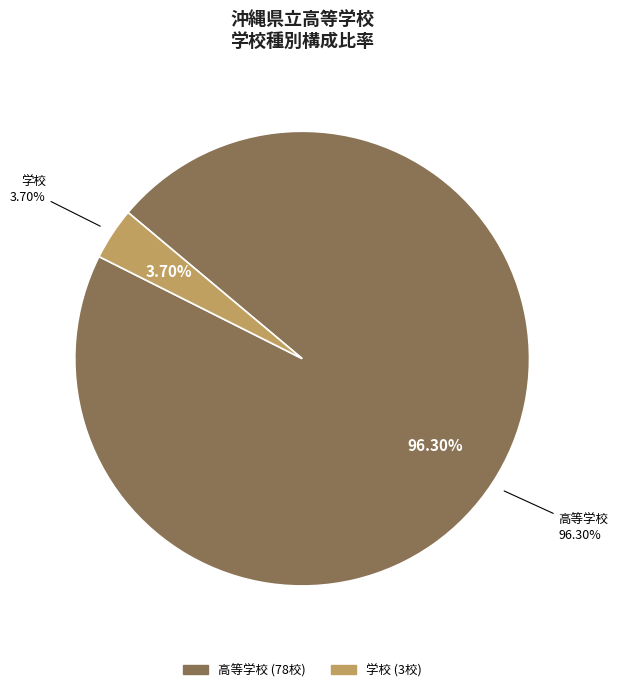

The 高等学校 slice represents 91% of the pie. True or false?

False